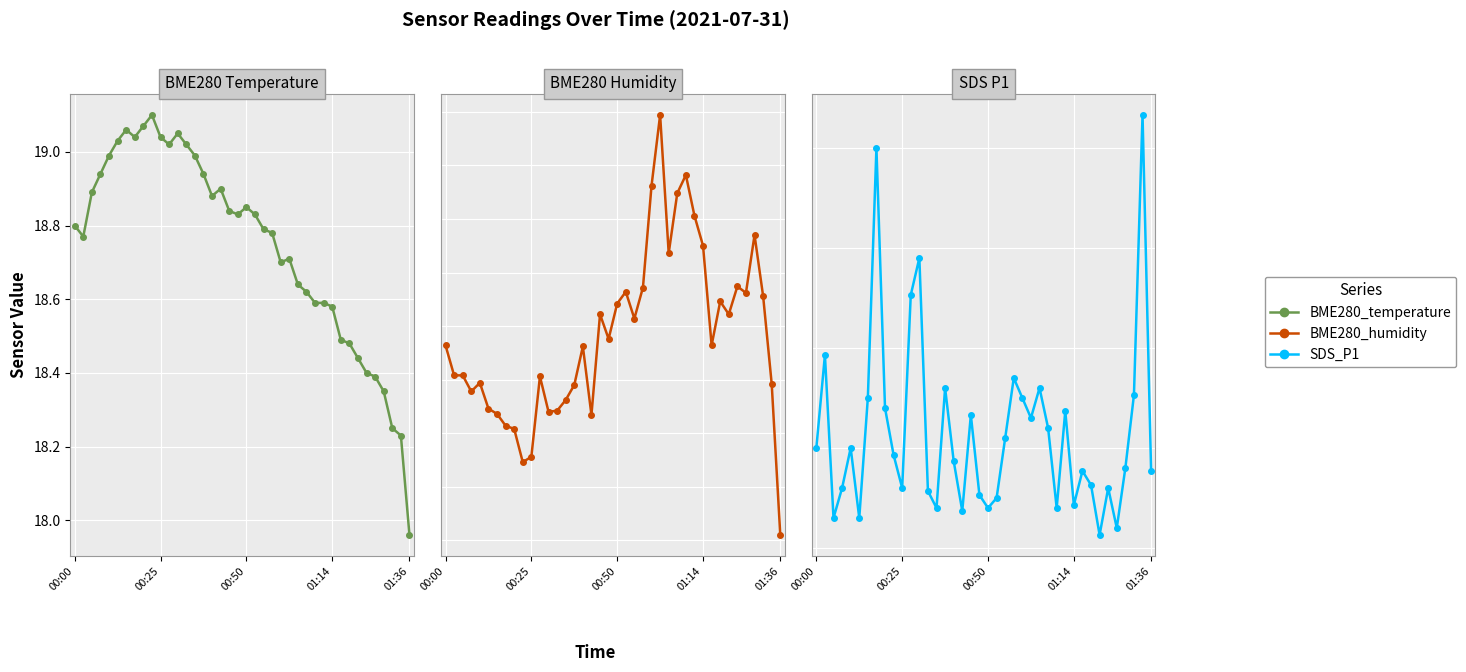

Between 14 and 37, which series saw the biggest shift?

SDS_P1